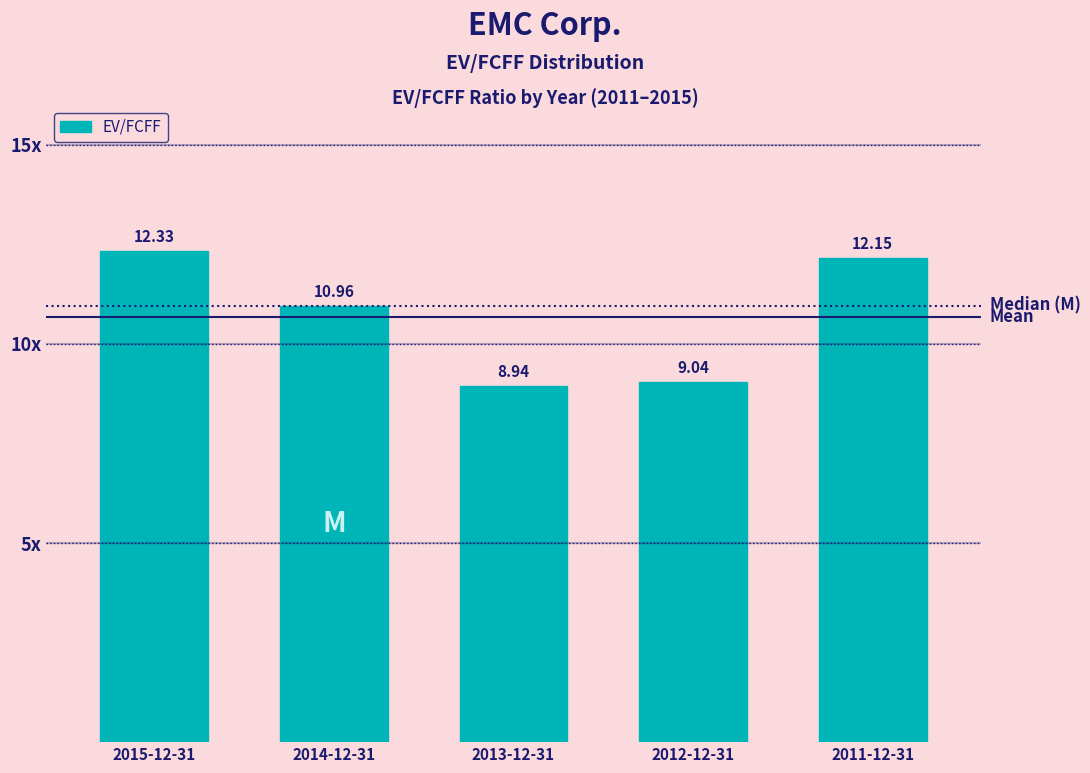

Does the chart contain any negative values?

No